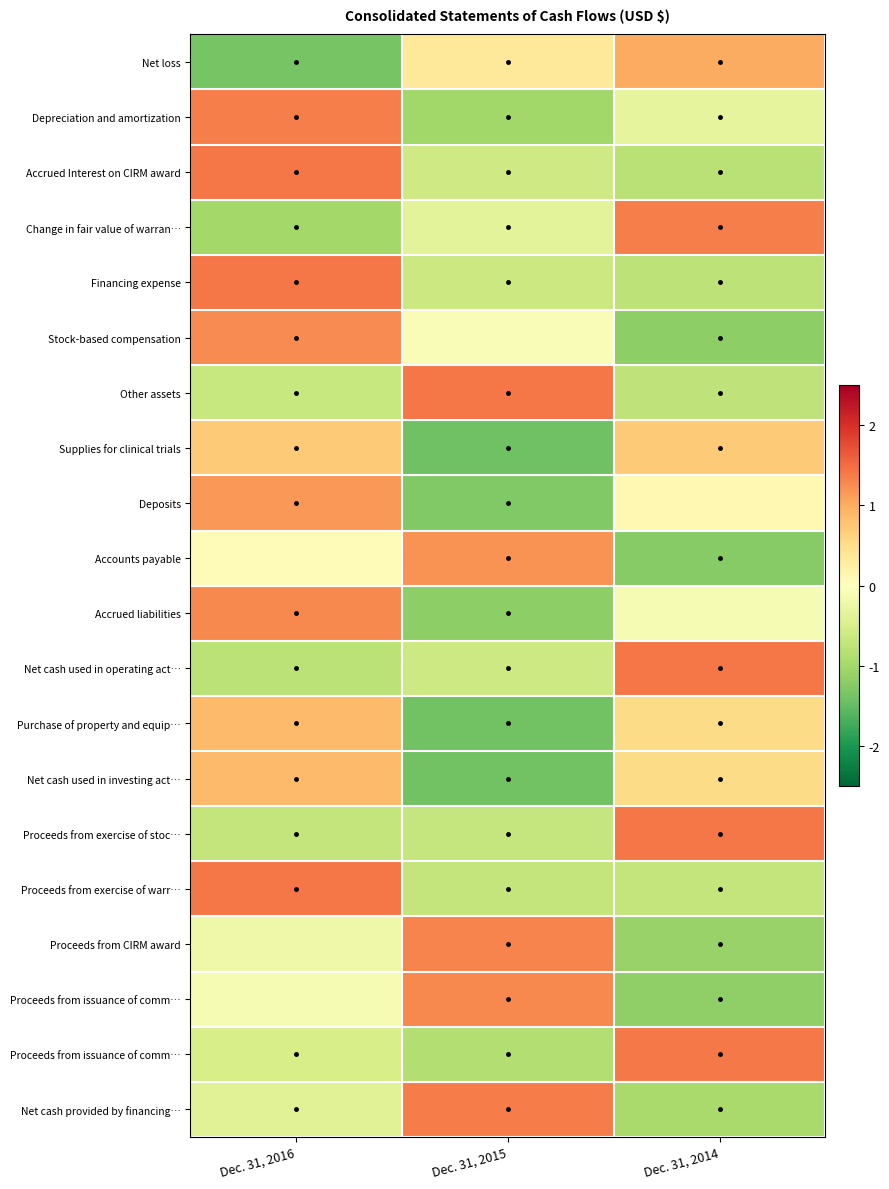

At which category is the sum across all series the highest?

Dec. 31, 2016